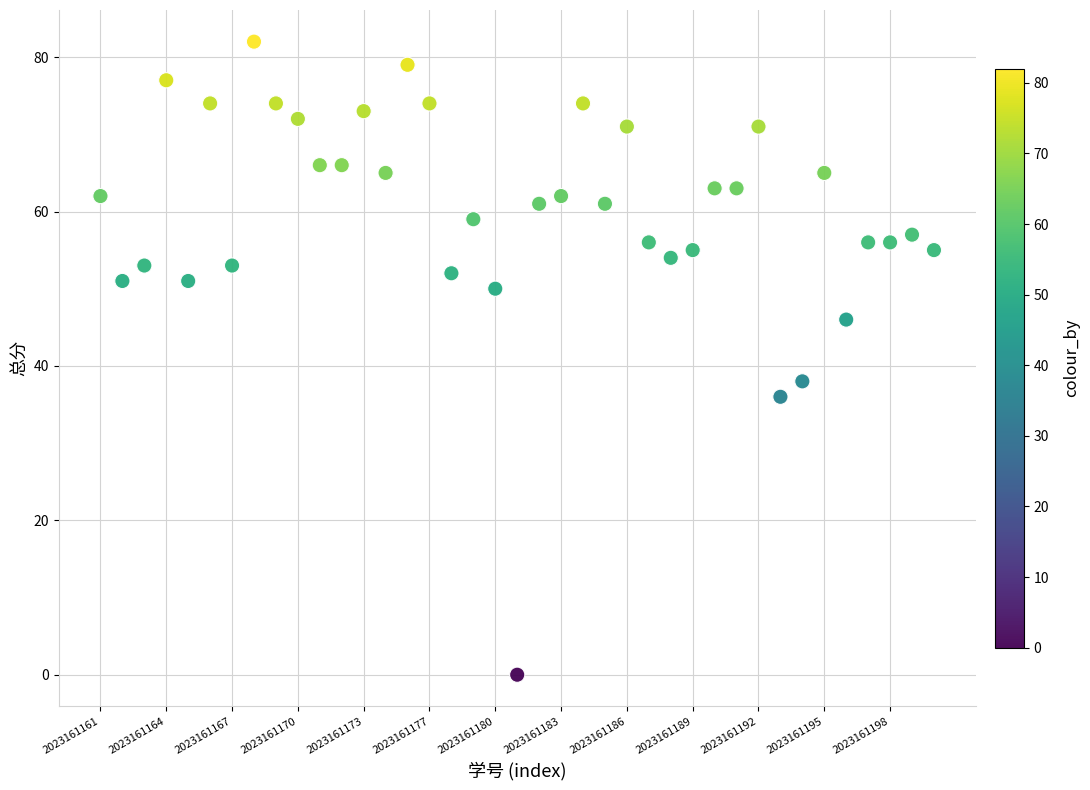

What Y value in the scatter plot is closest to 41?

38